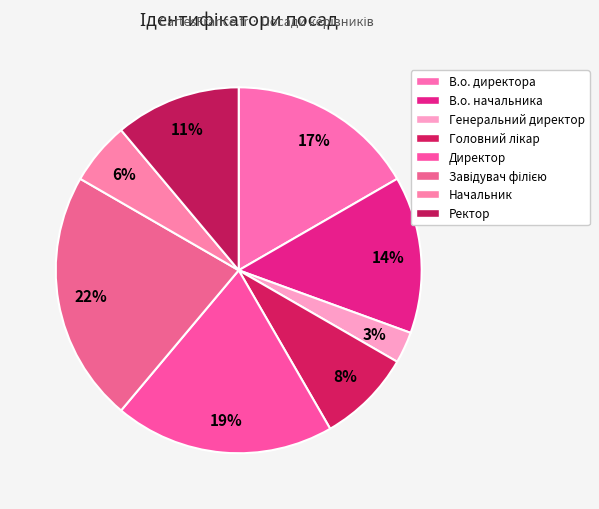

Rank the categories by value from highest to lowest.

Завідувач філією, Директор, В.о. директора, В.о. начальника, Ректор, Головний лікар, Начальник, Генеральний директор